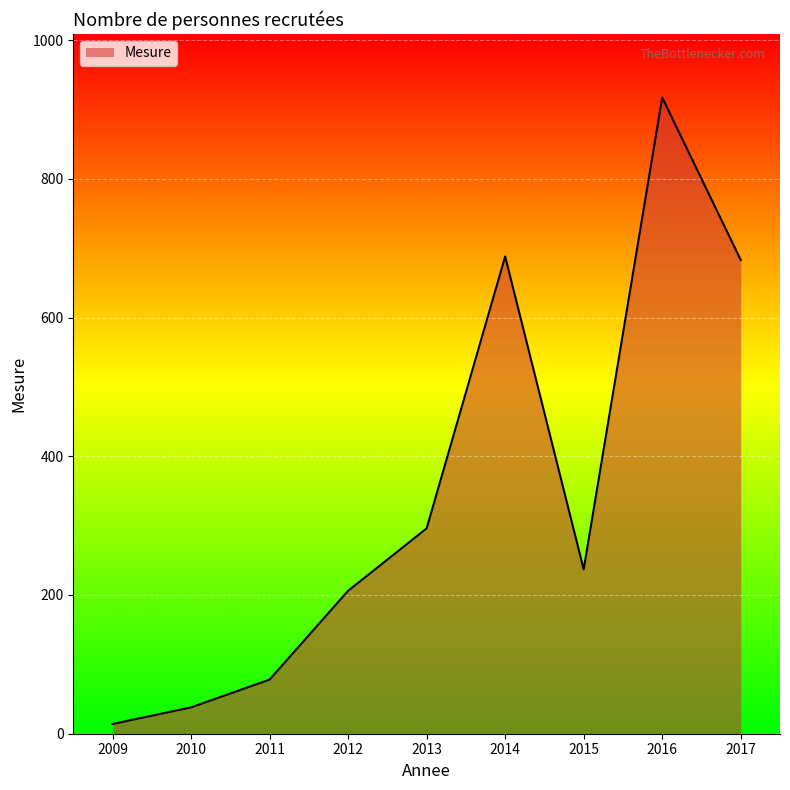

What is the difference between the maximum and second lowest values?

879